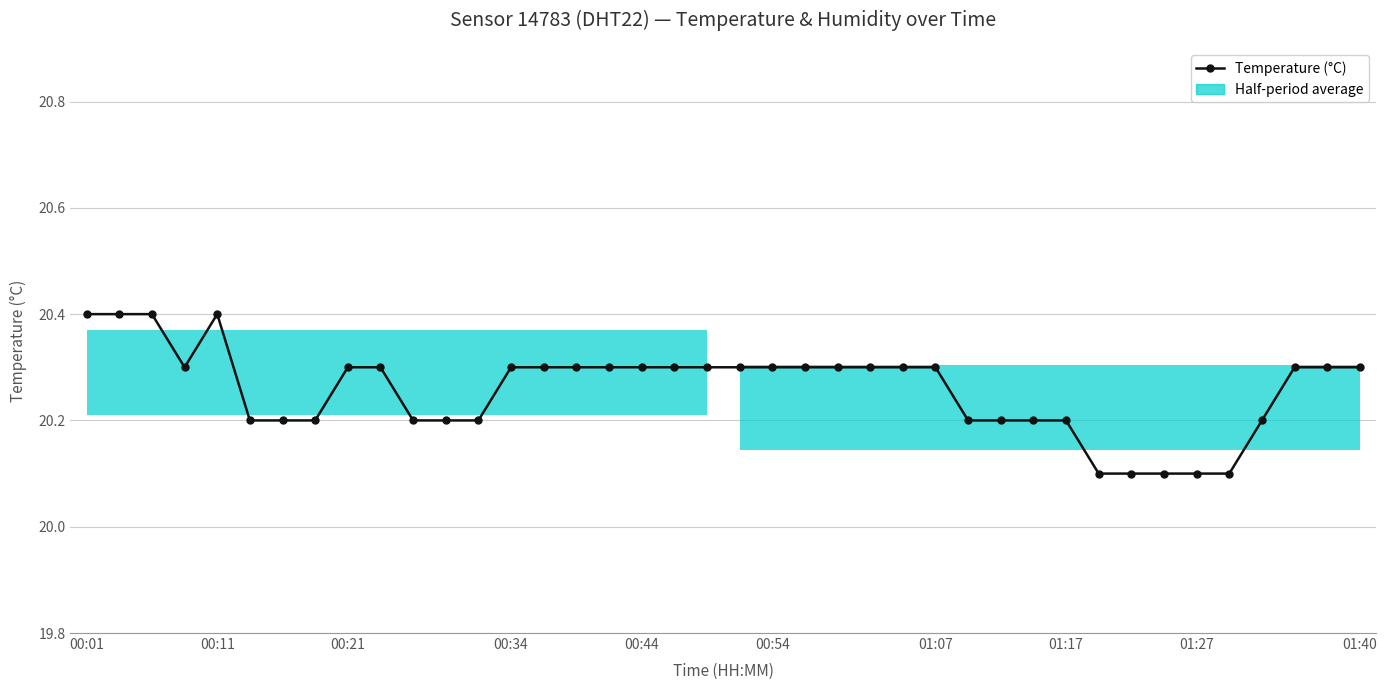

What is the value of the 23rd point from the left?

20.3